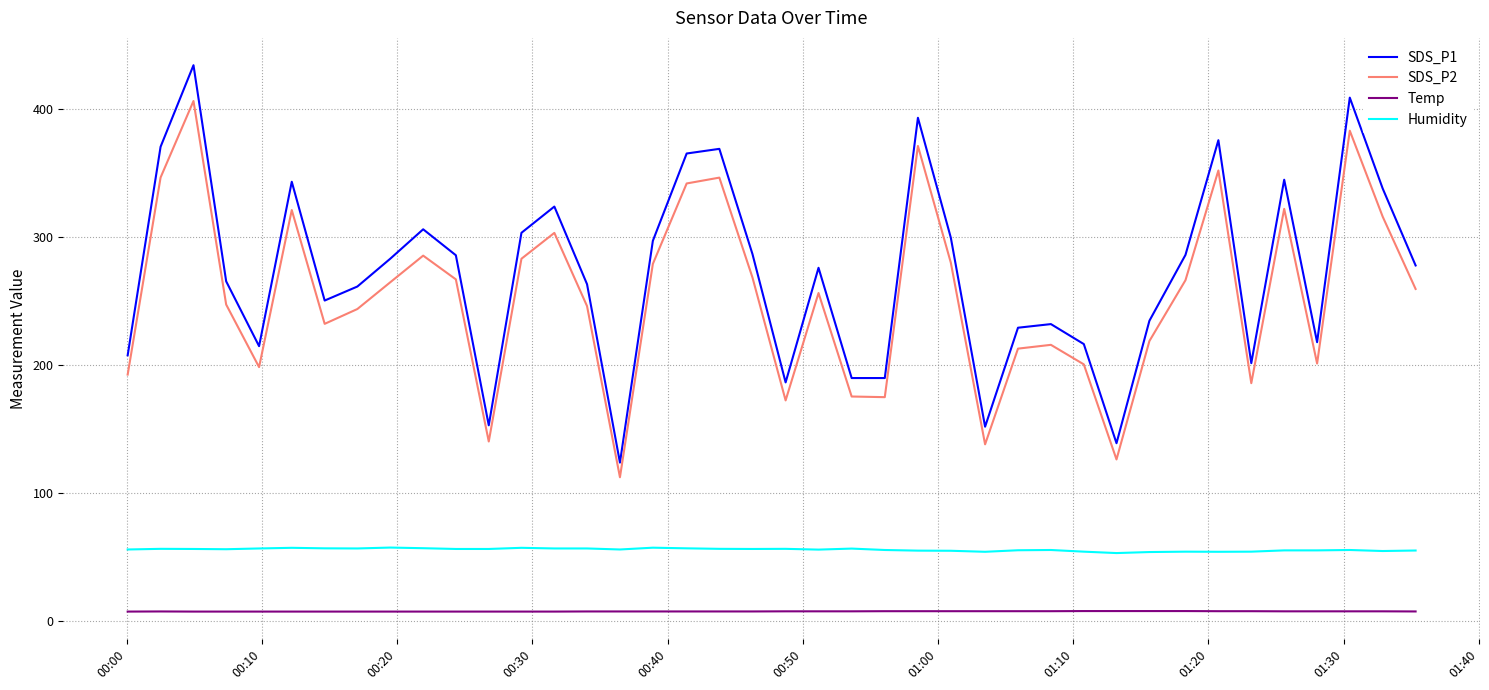

What is the maximum value shown in the chart?

434.0